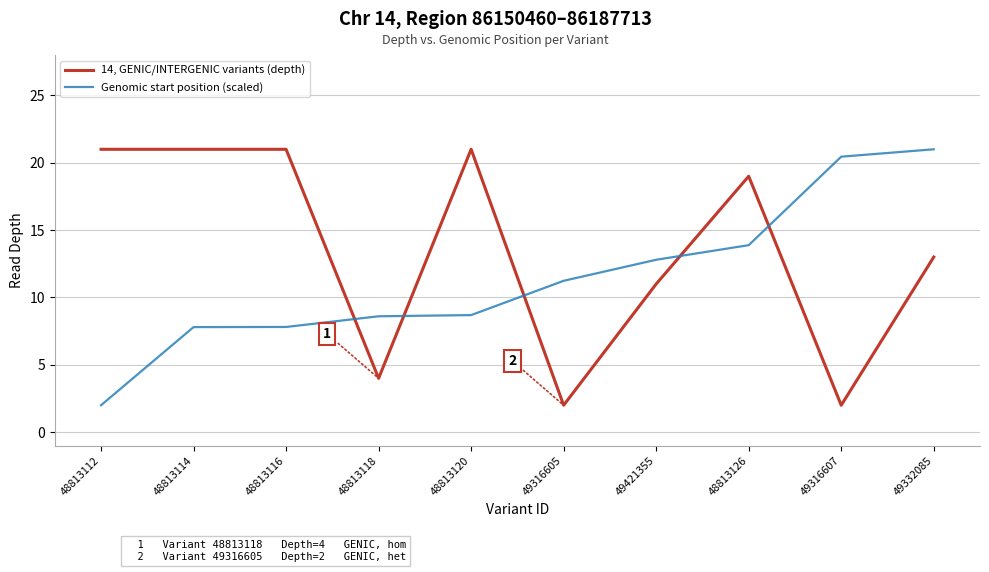

What is the total value across all series at 49316607?

22.5